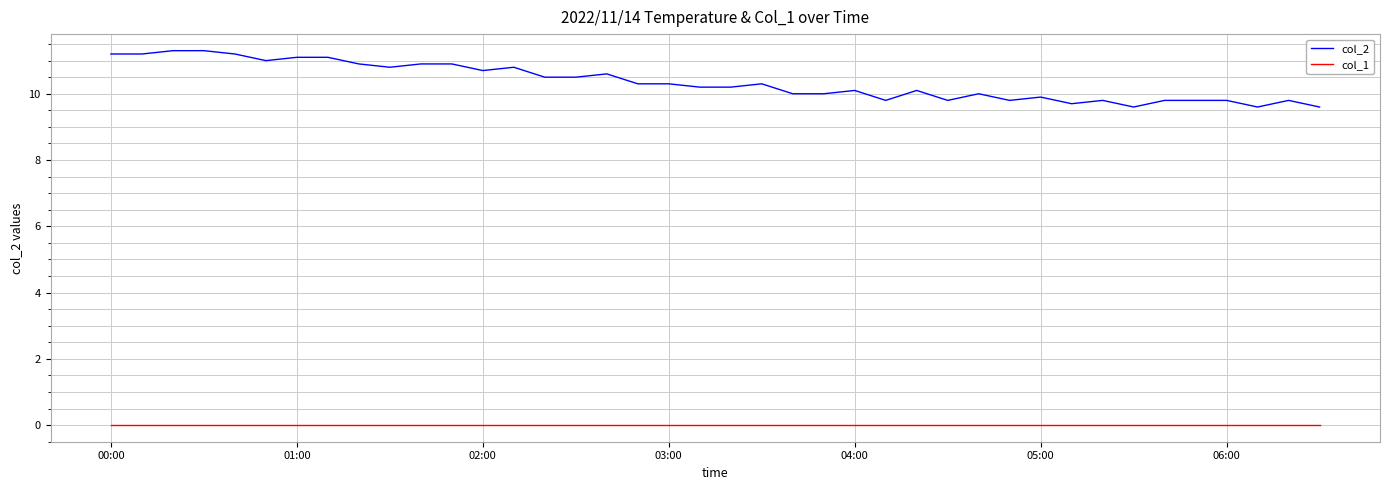

Which series has the largest range (max minus min)?

col_2